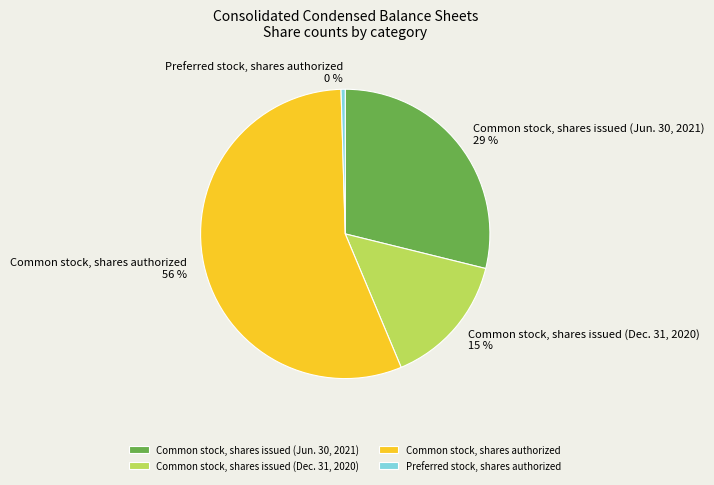

Do Preferred stock, shares authorized and Common stock, shares issued (Dec. 31, 2020) together represent more than half of the pie?

No